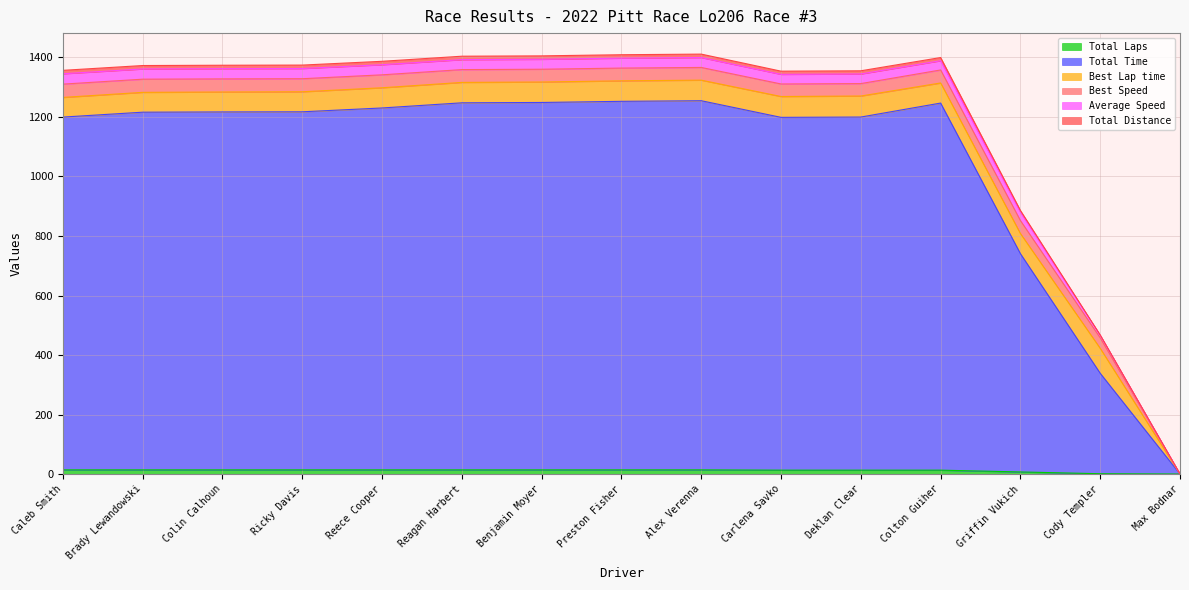

Count the number of categories in the chart.

15